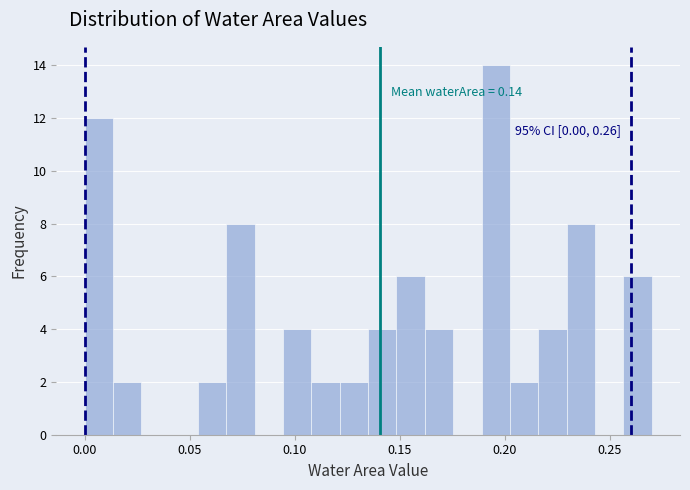

Around what value on the x-axis is the tallest bar? Give the approximate position of its centre, as read against the axis.

0.195